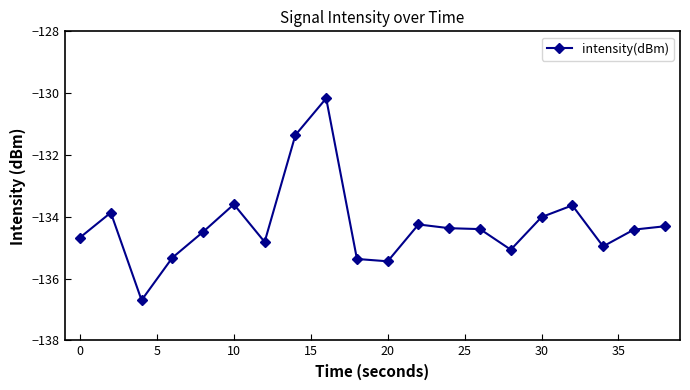

True or false: there are more than 2 points higher than both neighbors.

True